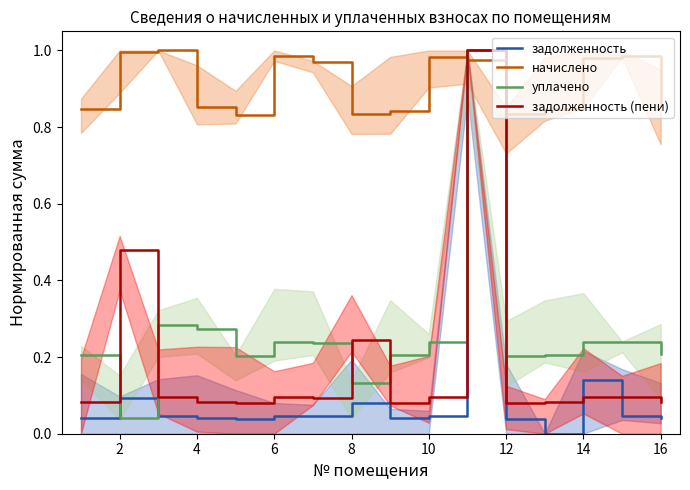

Is this an area chart (filled region under the line)?

No